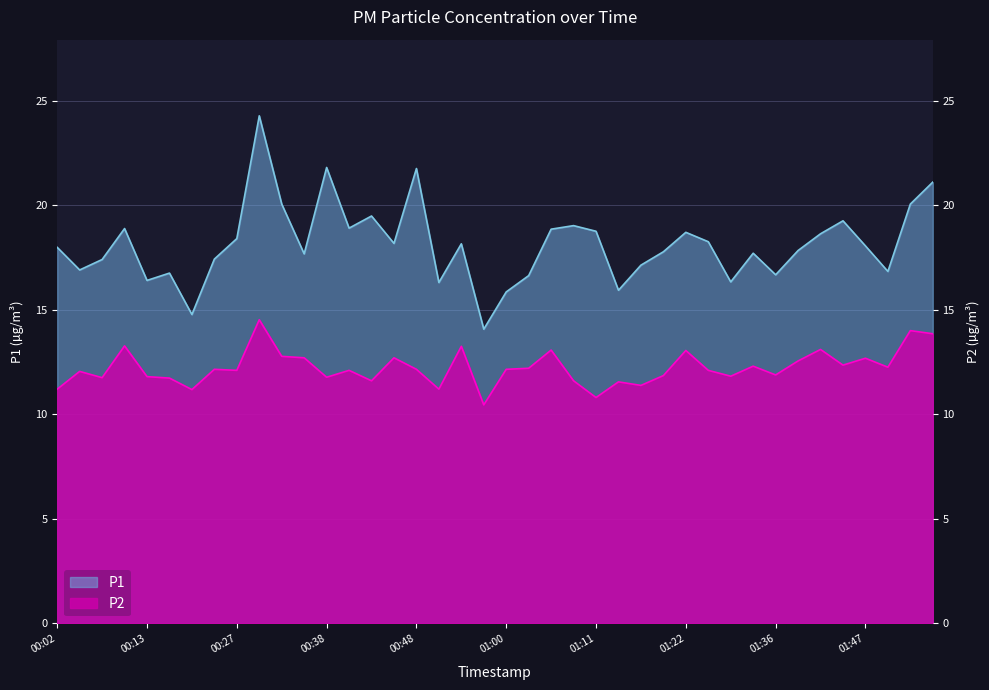

Where is the first local minimum for P1?

00:05